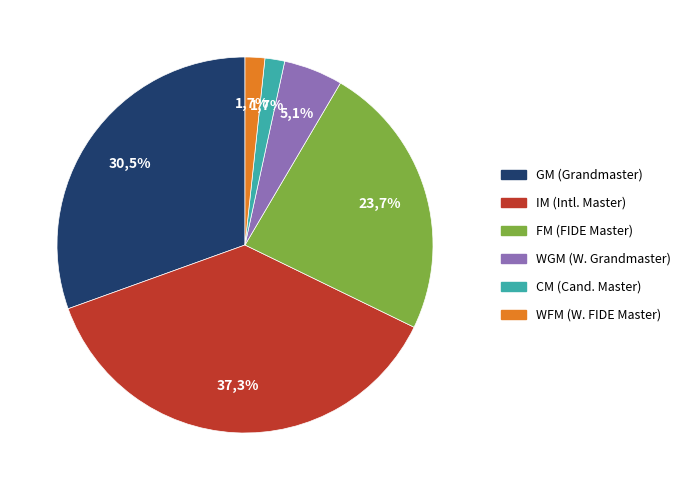

Does any single category account for the majority?

No